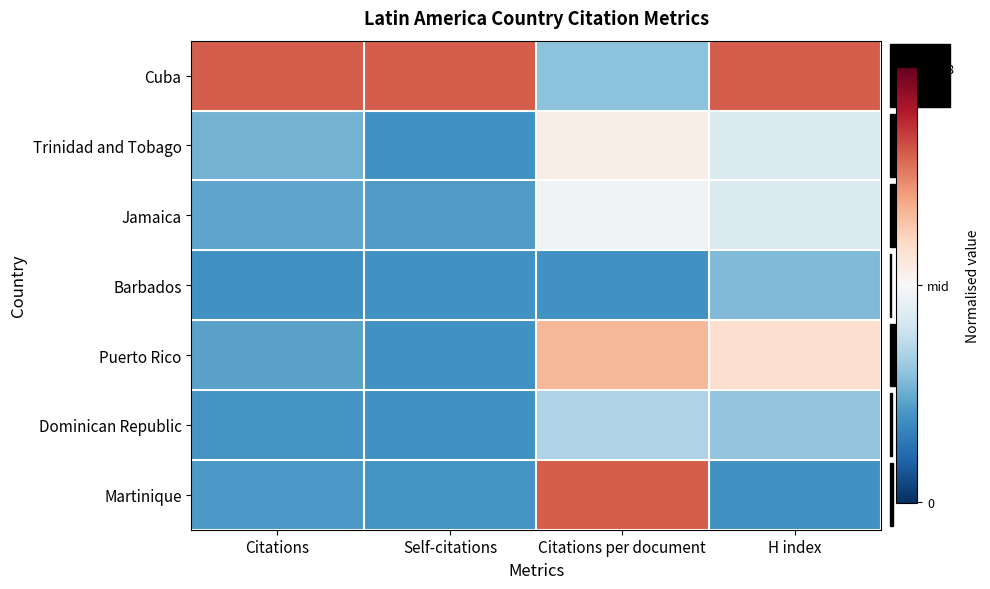

What is the difference between the highest and lowest values at Self-citations?

2.0